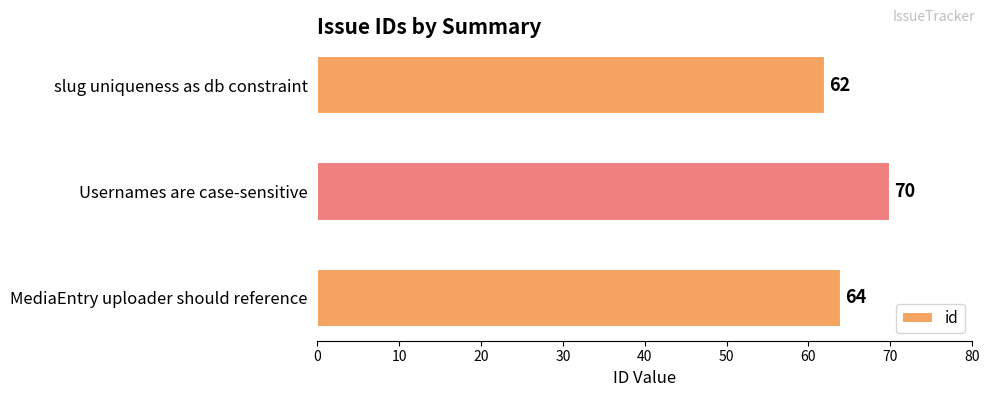

What is the sum of all values?

196